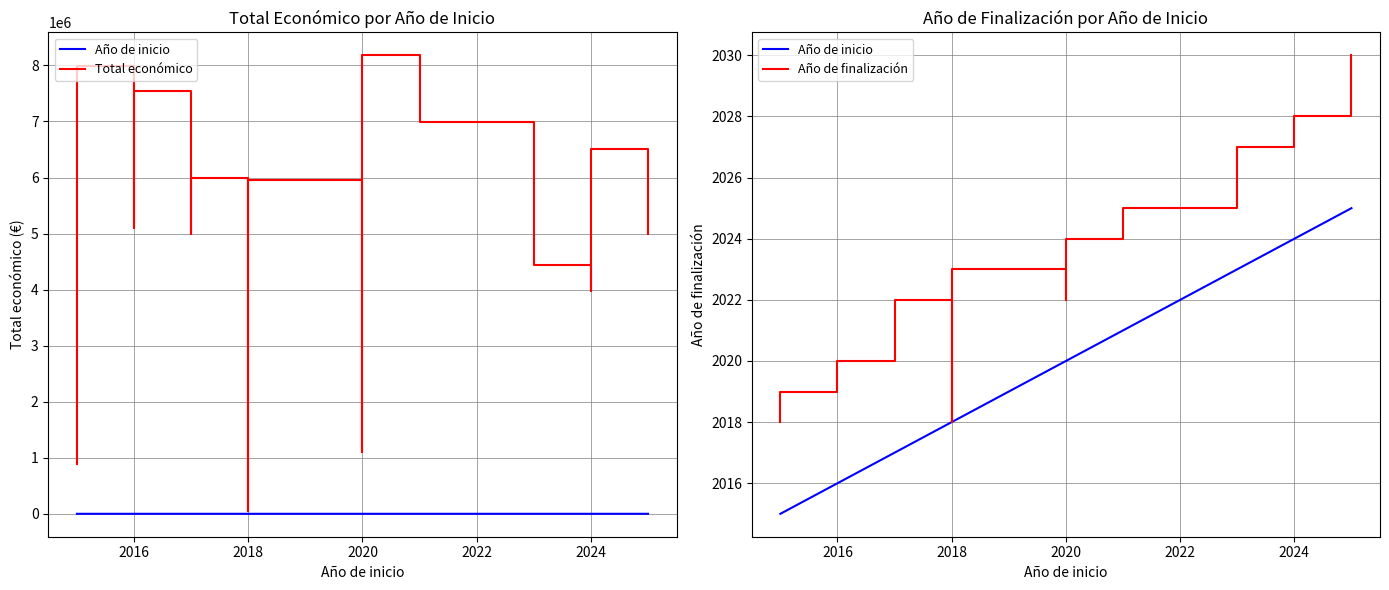

What is the maximum value shown in the chart?

8179214